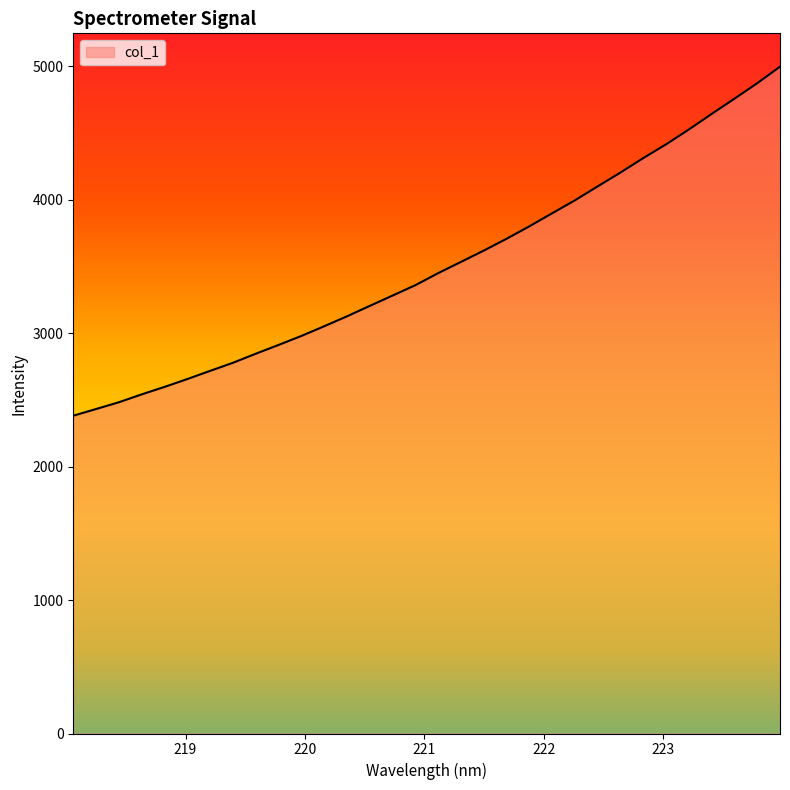

What is the smallest value displayed?

2381.3